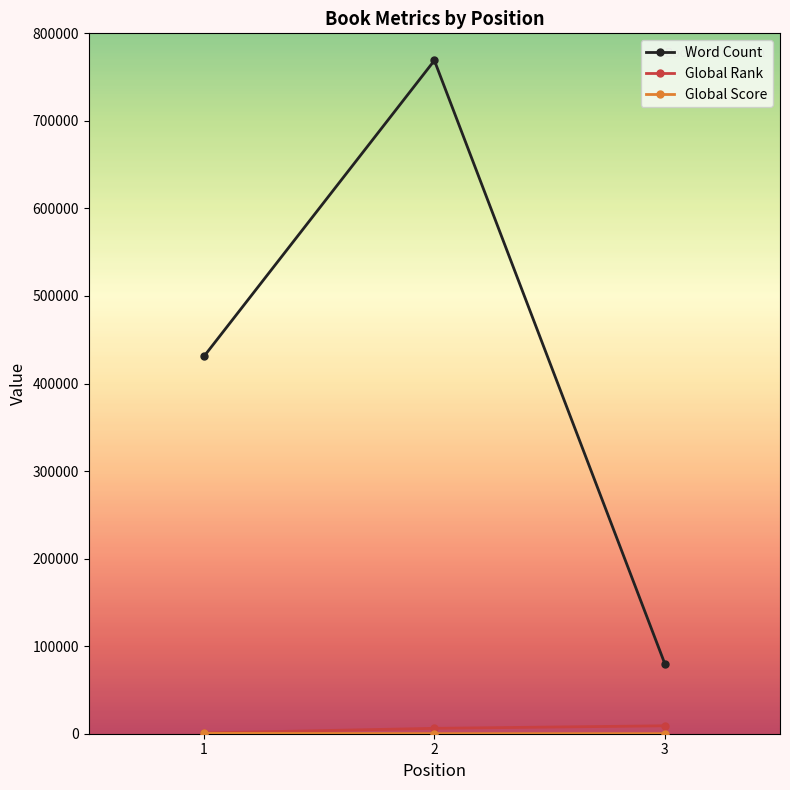

Which series has the widest spread of values?

Word Count